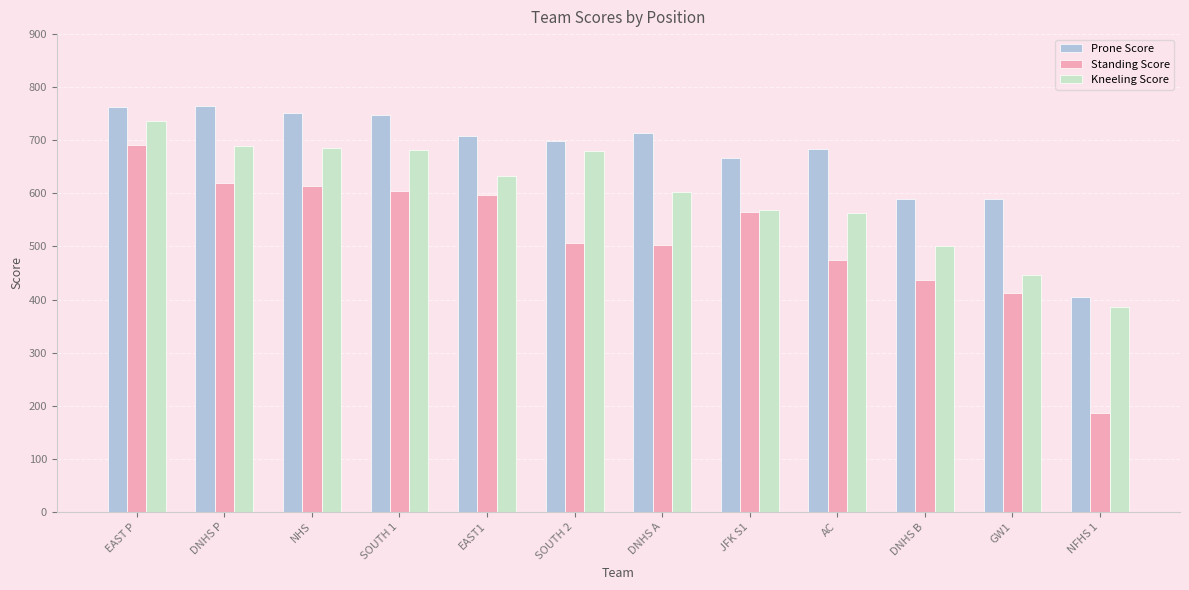

At how many categories does at least one series exceed 518?

11